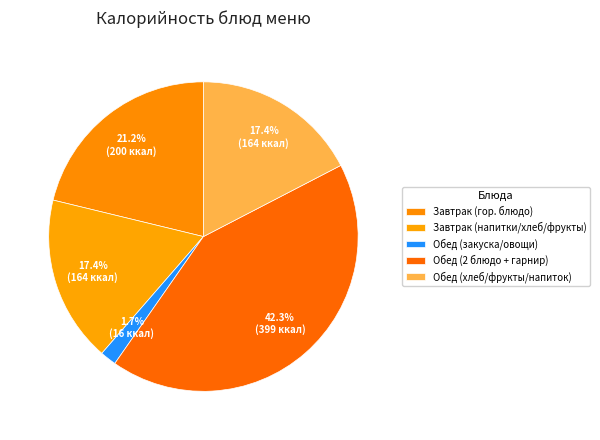

Count the number of slices in the pie.

5